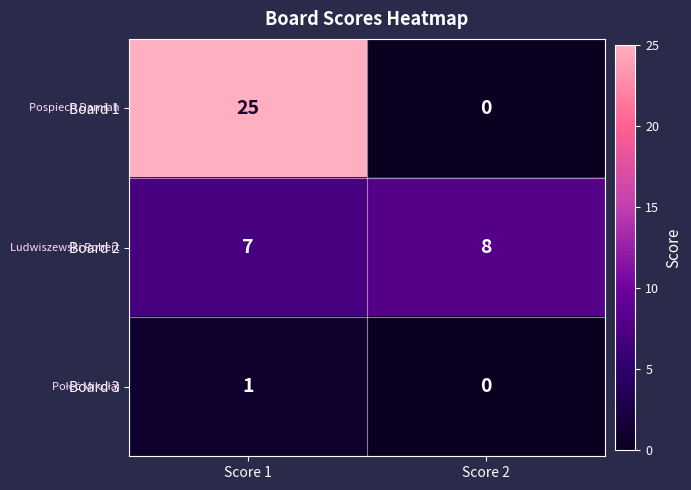

What is the total value across all series at Score 2?

8